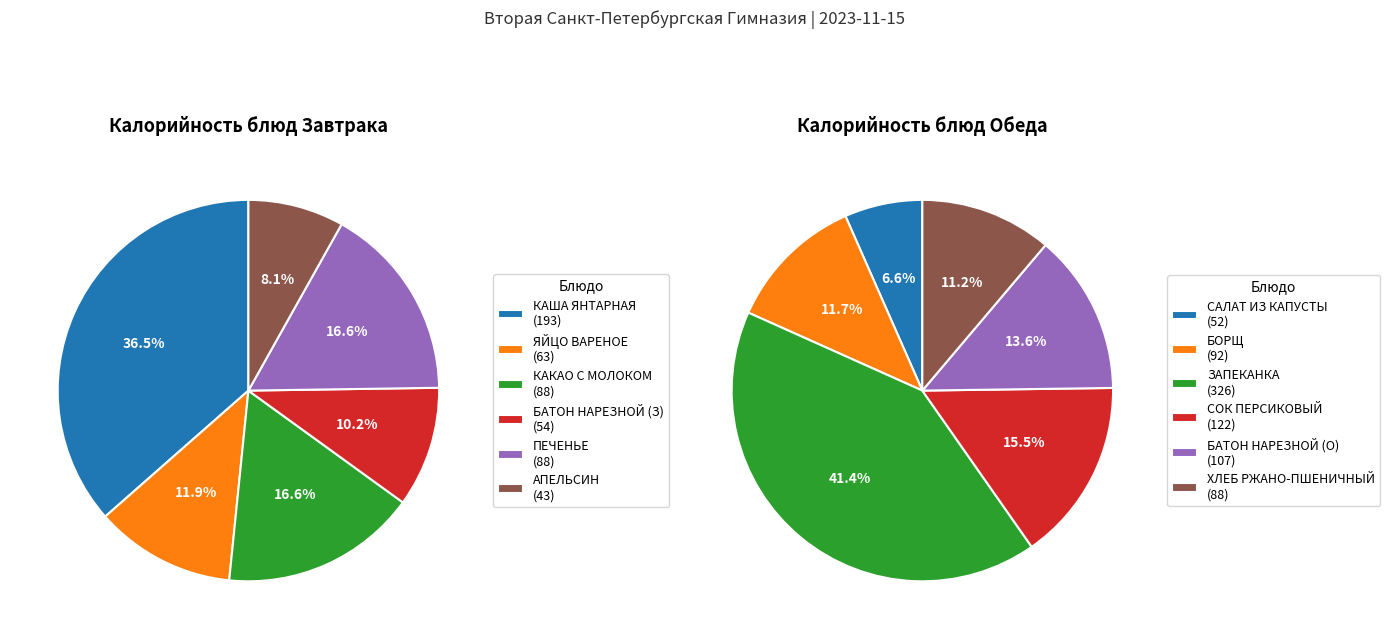

What percentage is the 1 slice, to the nearest percent?

12%